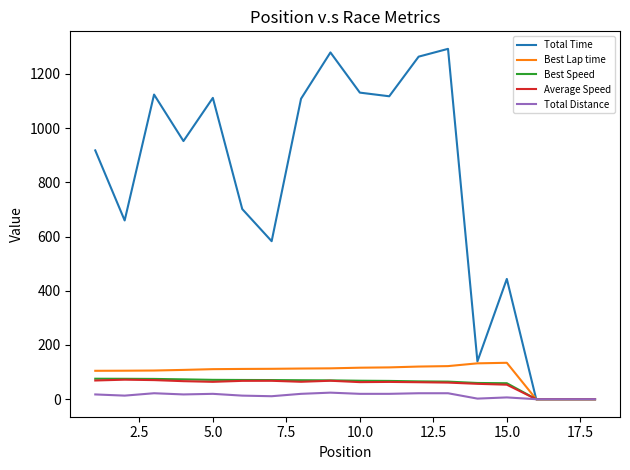

Which series has the largest total across all categories?

Total Time